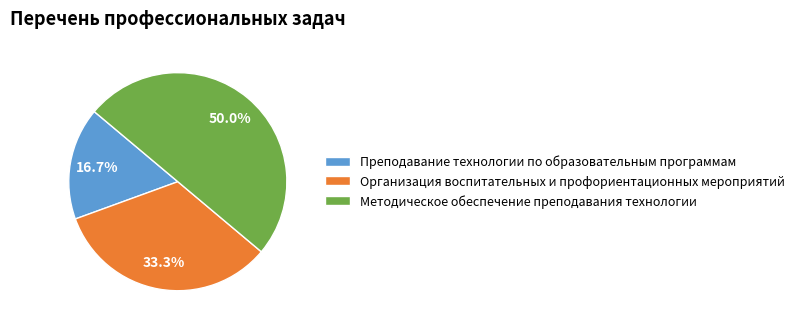

Approximately how many times larger is the value at Преподавание технологии по образовательным программам compared to Методическое обеспечение преподавания технологии?

0.3